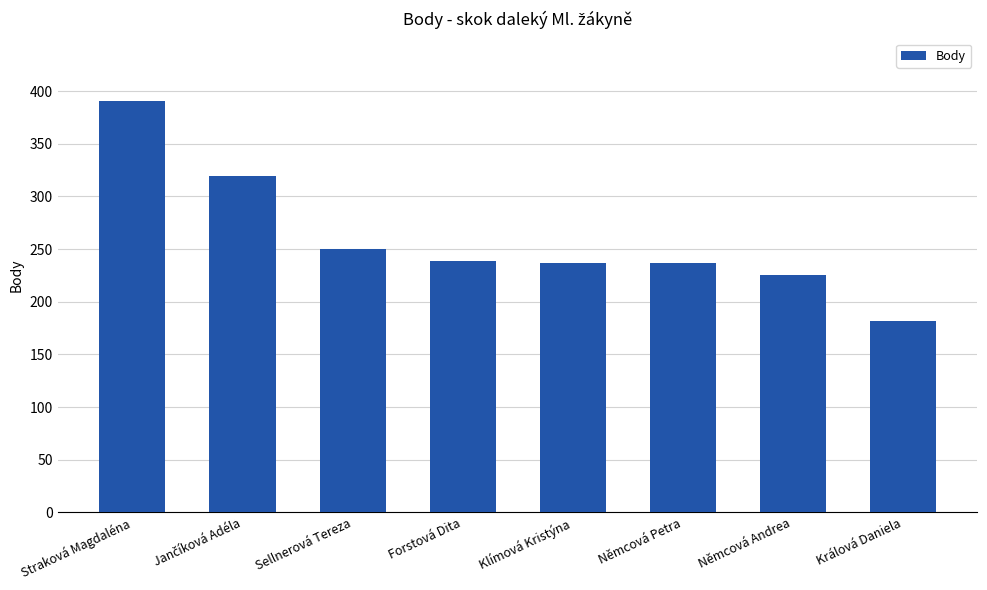

True or false: the data shows 122 at Němcová Petra.

False